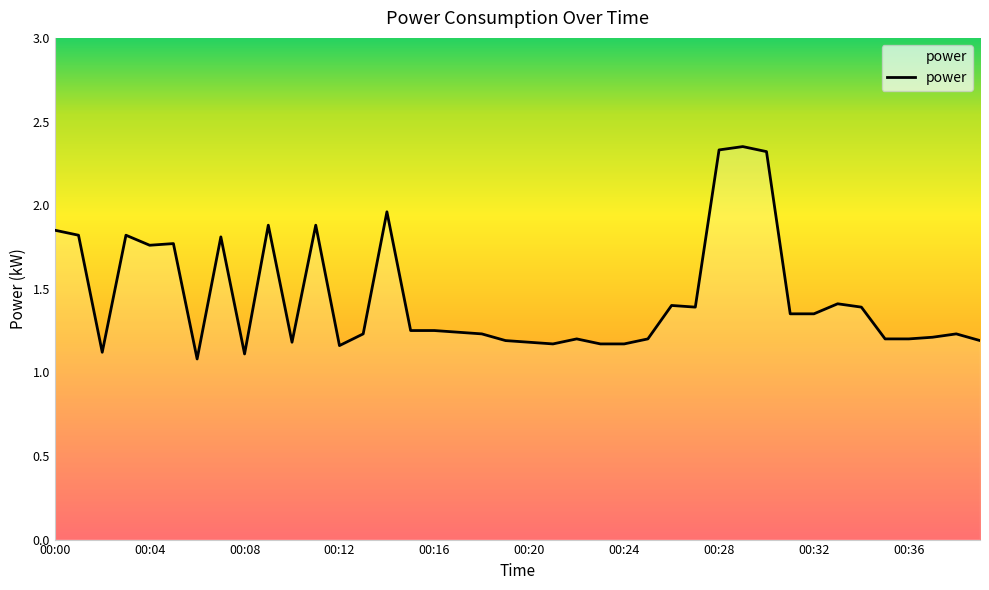

What is the difference between the maximum and minimum values?

1.3